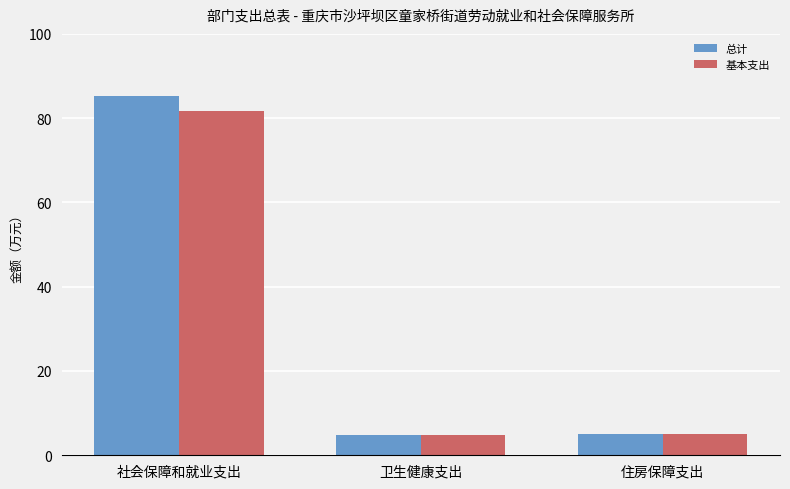

What position from the left is 社会保障和就业支出?

1